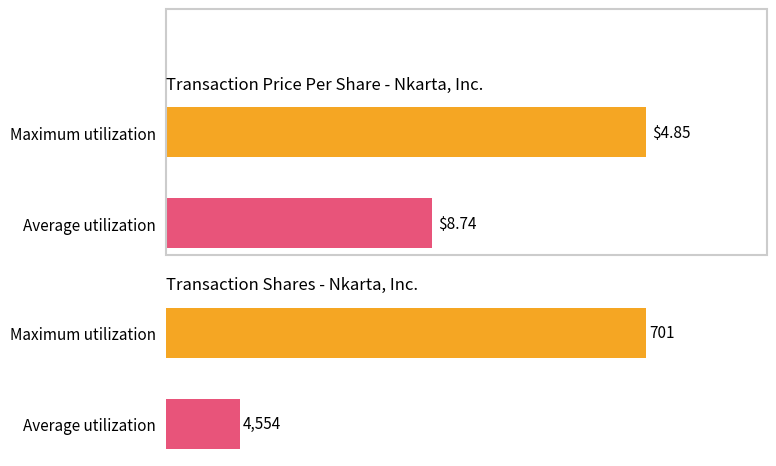

Which series has the largest total across all categories?

transactionShares